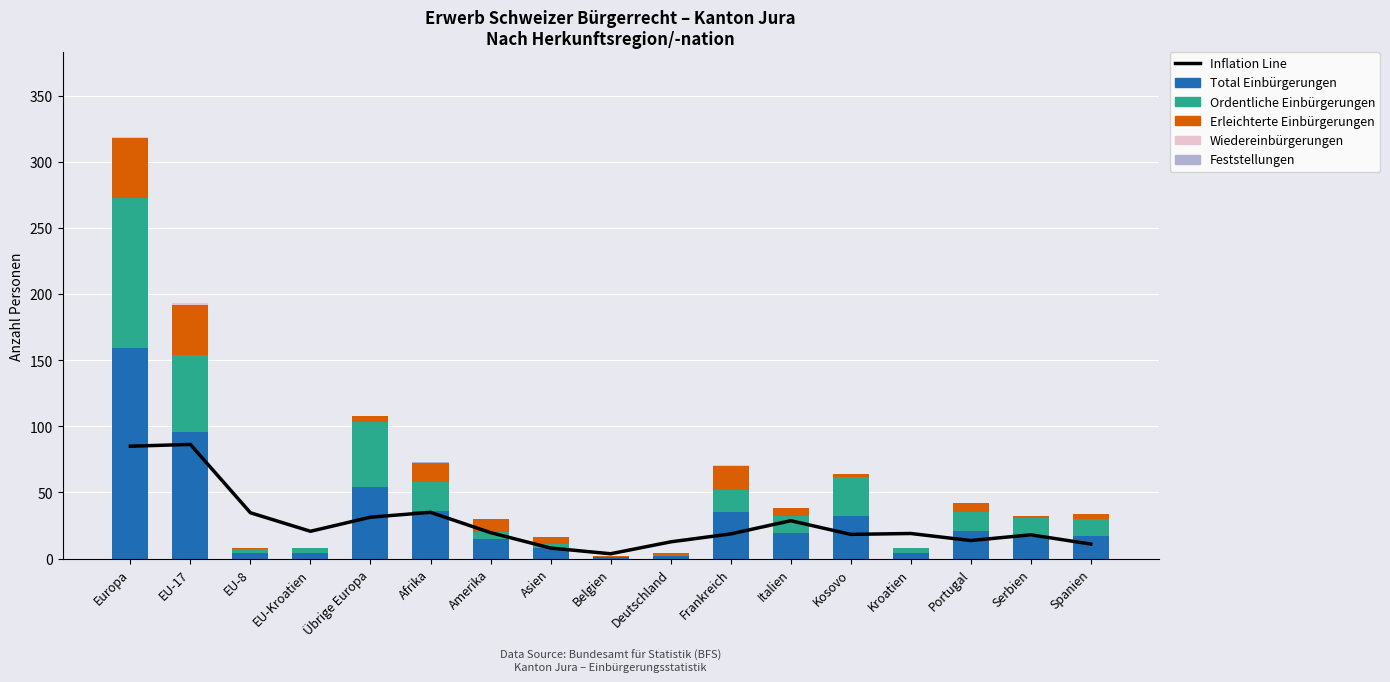

What is the difference between the Total Einbürgerungen values at Deutschland and Serbien?

14.0